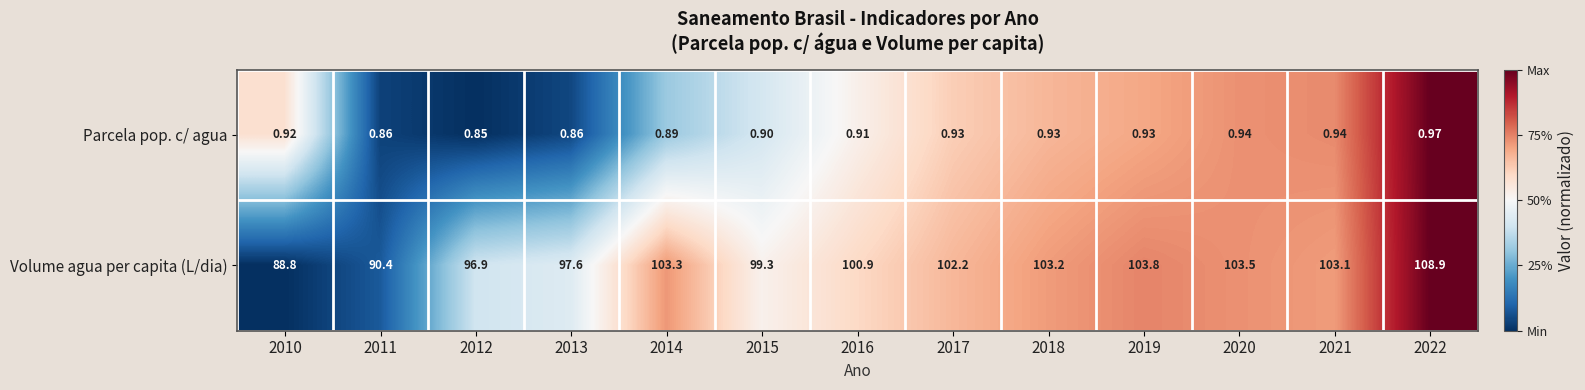

How many distinct data groups are displayed?

2